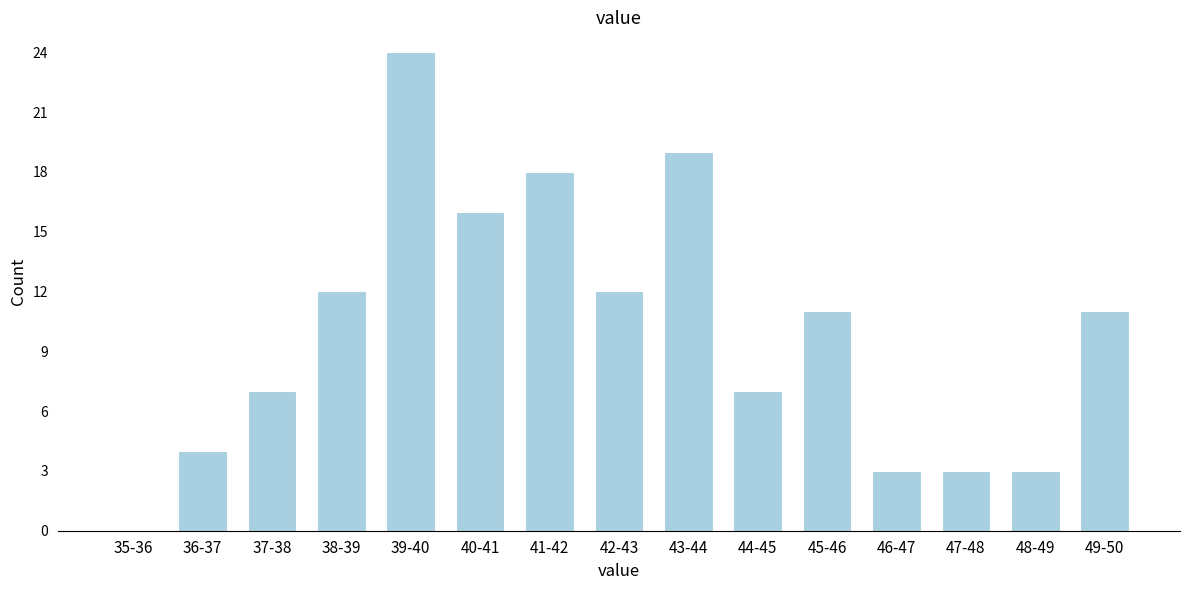

Reading right to left, transcribe all the data shown in this chart.

49-50=11	48-49=3	47-48=3	46-47=3	45-46=11	44-45=7	43-44=19	42-43=12	41-42=18	40-41=16	39-40=24	38-39=12	37-38=7	36-37=4	35-36=0